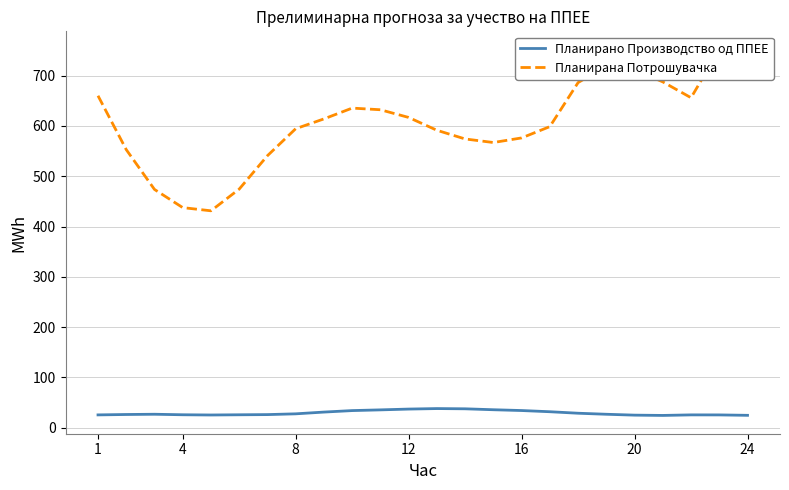

Reading left to right, transcribe all the data shown in this chart.

Планирано Производство од ППЕЕ: 25.5	26.3	26.8	25.7	25.3	25.7	26.1	27.6	31.1	34.0	35.5	37.1	38.1	37.6	35.7	34.2	31.8	28.8	26.7	25.0	24.4	25.5	25.4	24.6
Планирана Потрошувачка: 660.1	552.9	473.8	437.6	431.3	474.4	540.9	594.5	614.0	635.5	632.2	616.9	591.4	574.1	567.1	576.2	598.7	686.2	719.4	711.7	687.6	656.1	751.8	739.7